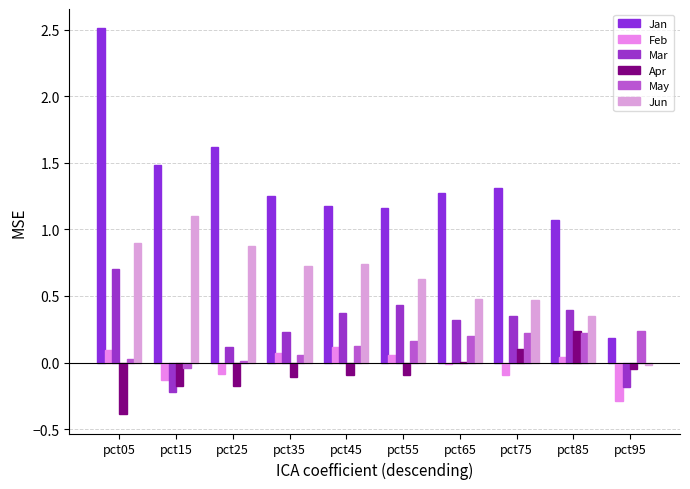

How many data points does each series have?

10